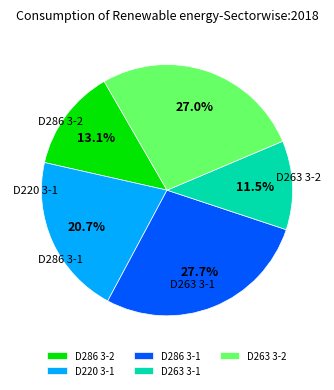

The D263 3-2 slice represents 27% of the pie. True or false?

True